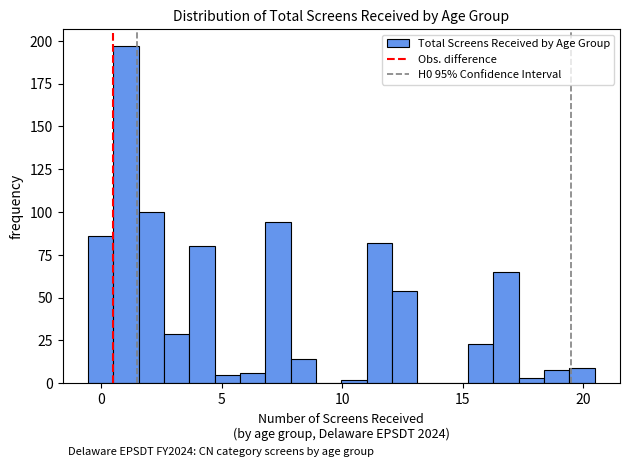

Read against the x-axis, roughly where is the centre of the tallest bar?

1.0